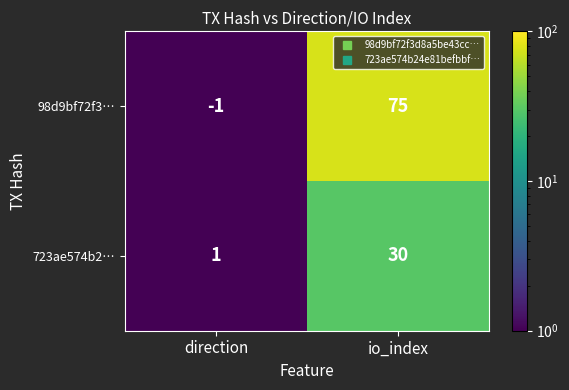

True or false: 98d9bf72f3… has a value of 75 at io_index.

True